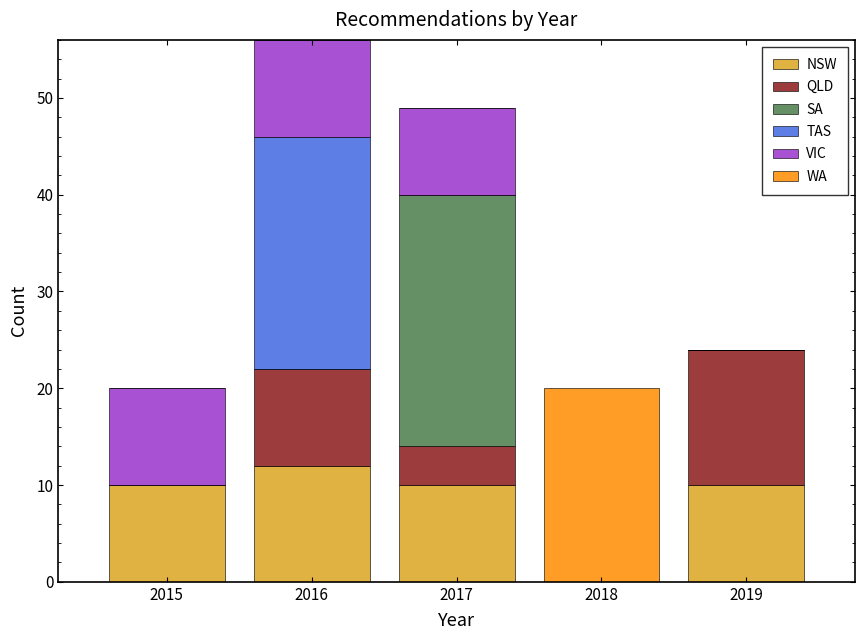

What is the total height of the stacked bar covering 2015.5 to 2016.5 on the x-axis? The values are not printed on the chart, so give them approximately, as read against the axis.

56